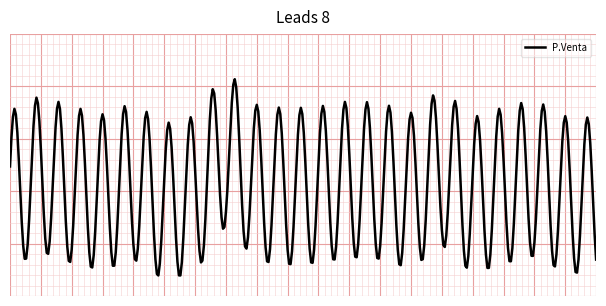

Is this an area chart (filled region under the line)?

No